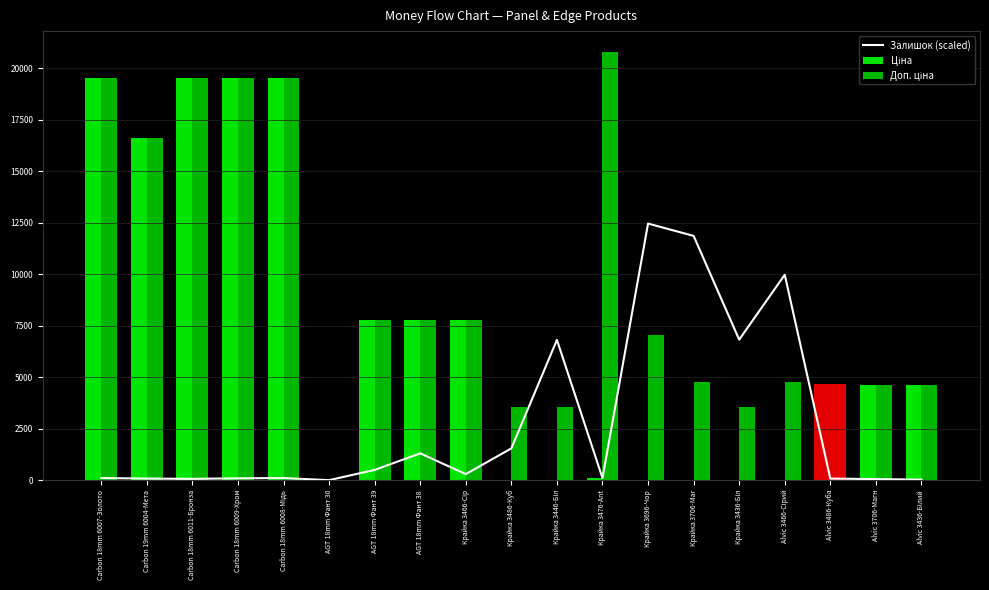

List the series in order of their overall mean, highest first.

Доп. ціна, Ціна, Залишок (scaled)